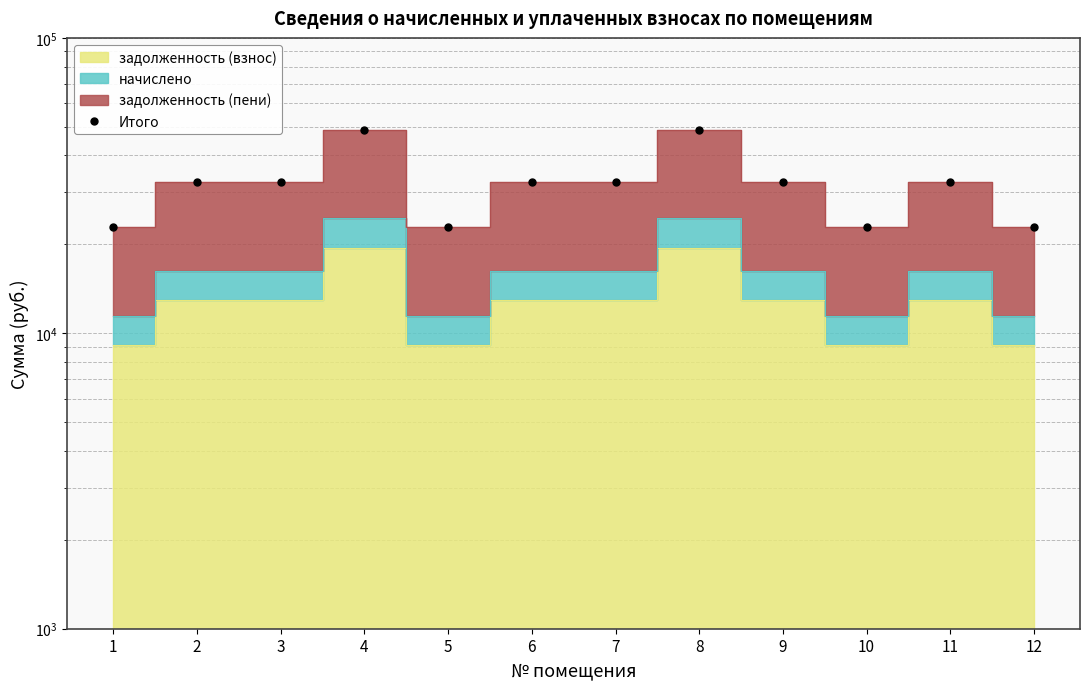

At which label is the value closest to 35951?

2